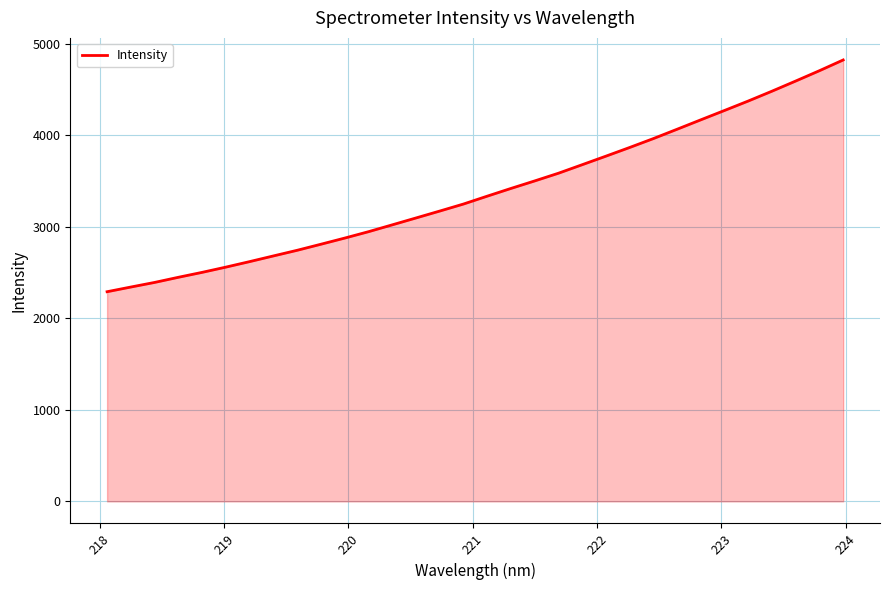

What is the minimum value shown in the chart?

2290.3